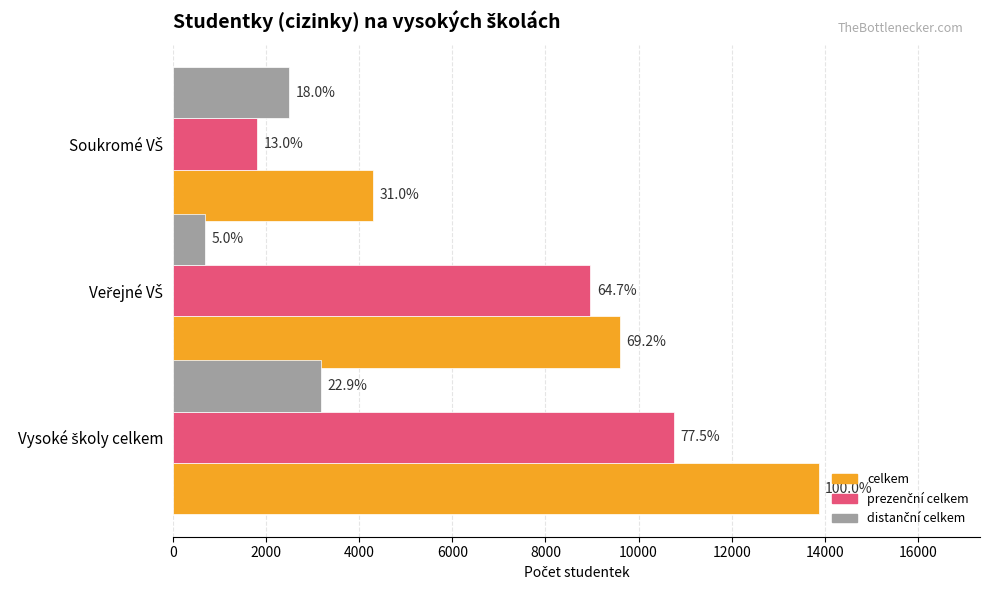

What is the difference between the second highest and minimum values in the prezenční celkem series?

7158